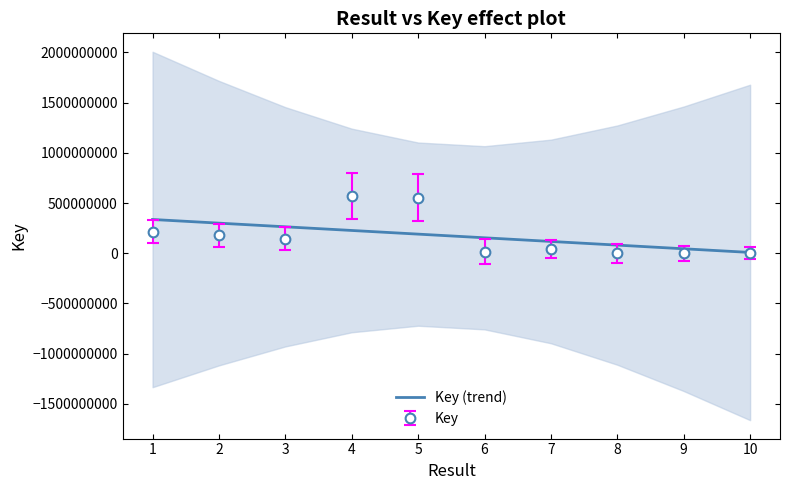

What is the greatest value displayed?

336234278.3